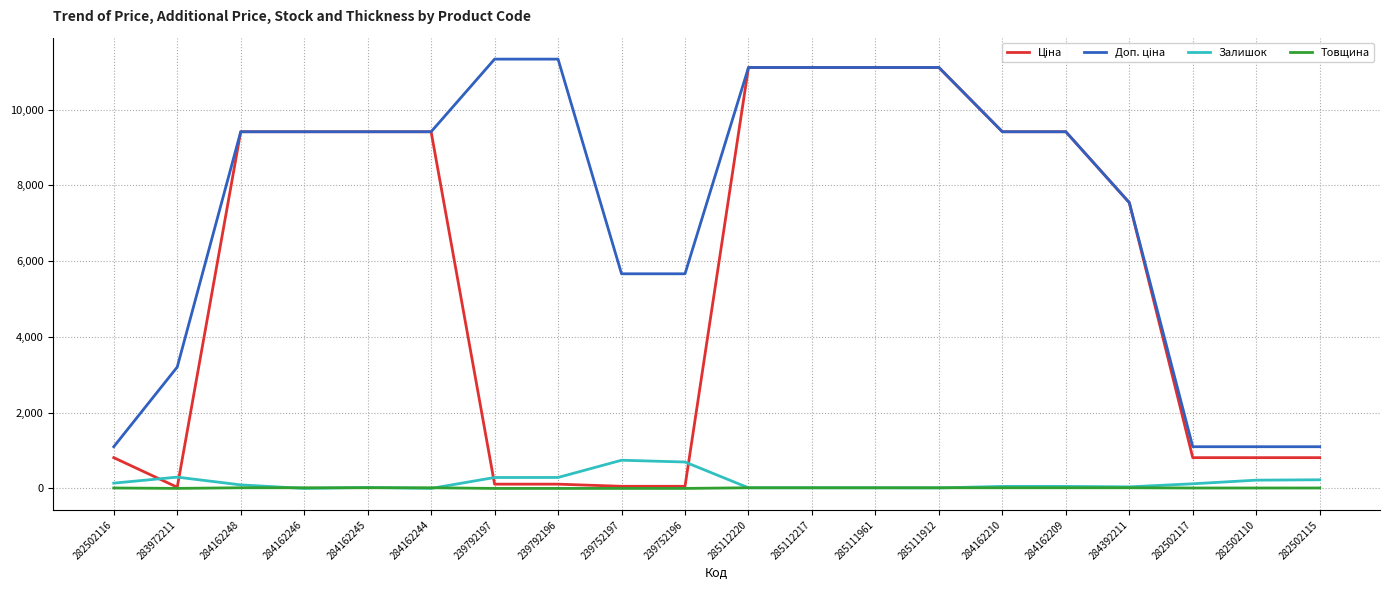

What is the total value across all series at 285111912?

22259.2